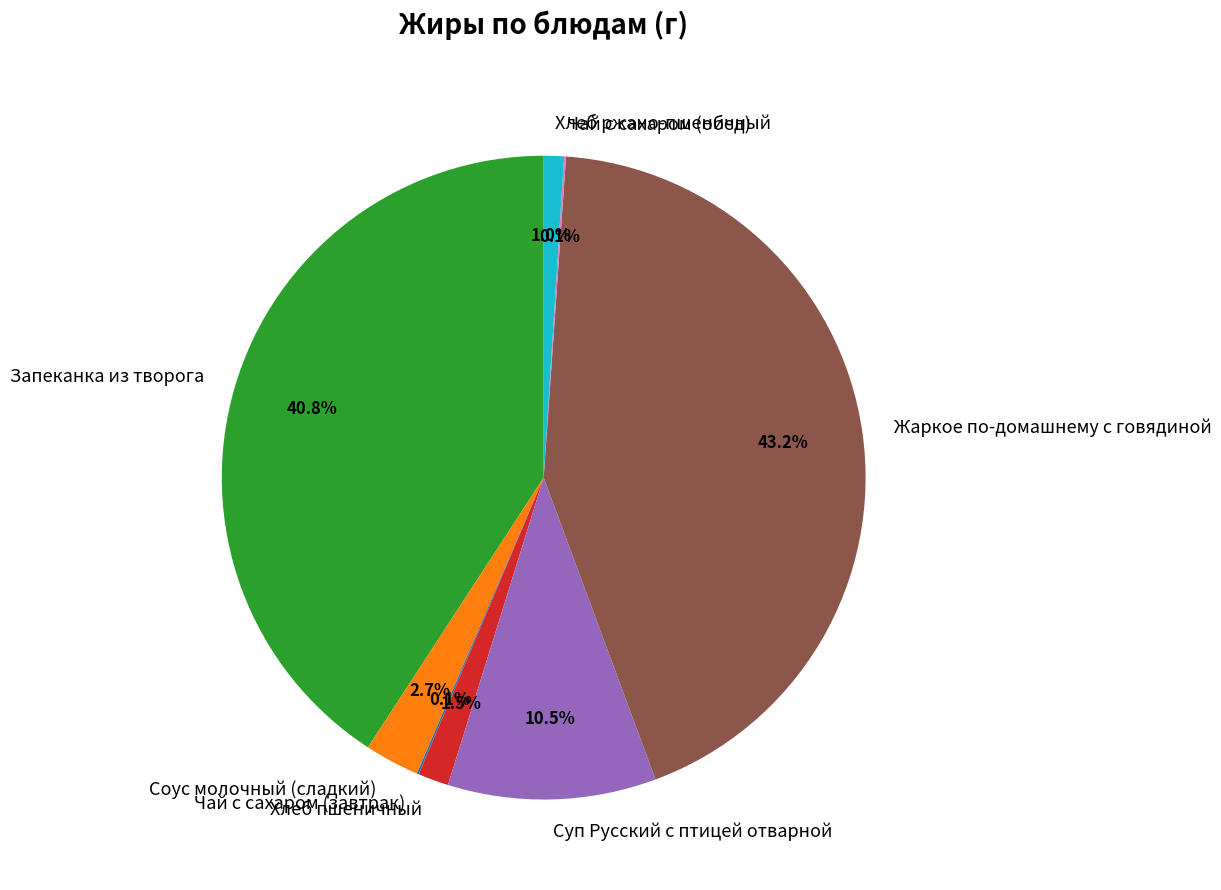

Is there a majority slice in this chart?

No